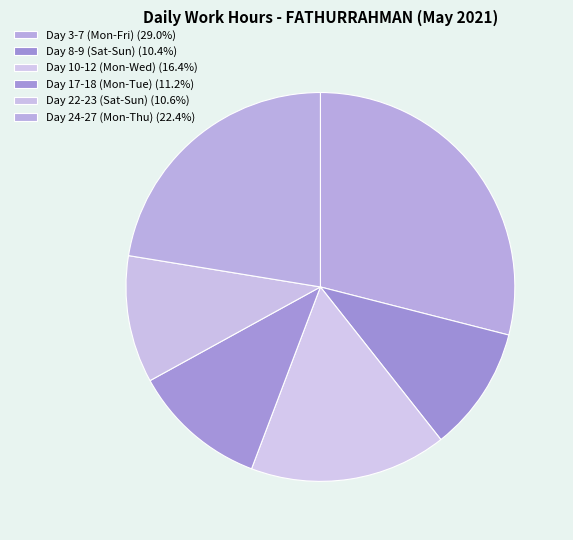

How many segments does this pie chart have?

6